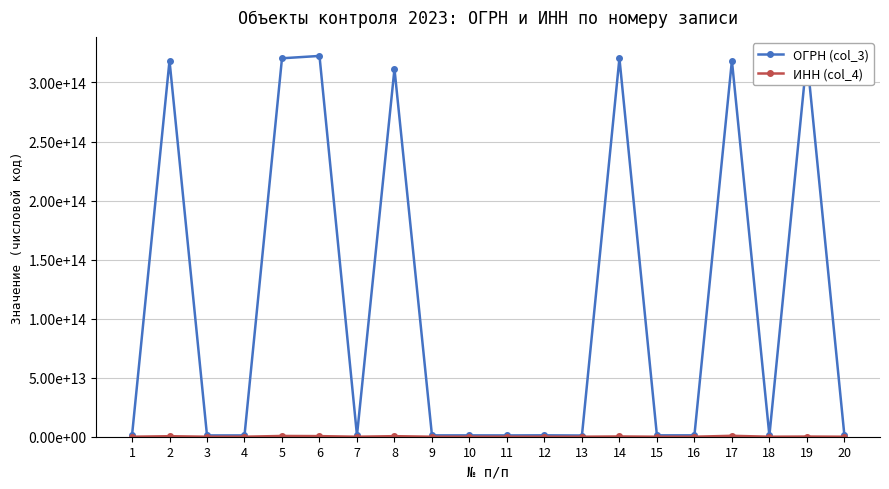

Reading left to right, extract all data points from this chart.

ОГРН (col_3): 1=1157847031011	2=318470400100754	3=1104704000961	4=1104703005503	5=320470400022251	6=322470400022141	7=1154700000795	8=311470321000020	9=1144700000488	10=1144700000411	11=1104705000729	12=1184704018916	13=1024700000544	14=320470400068011	15=1164700050492	16=1174700000650	17=318470400065134	18=1054700140142	19=321470400113820	20=1214700018730
ИНН (col_4): 1=7802263790	2=440106883899	3=4704083579	4=4703130434	5=645491747000	6=510205968113	7=4706037225	8=470316302405	9=4703471138	10=4703471113	11=4705048785	12=4715032368	13=4704045157	14=222510957800	15=4716041950	16=4704102126	17=781017167063	18=4704059110	19=143525669099	20=4704110078